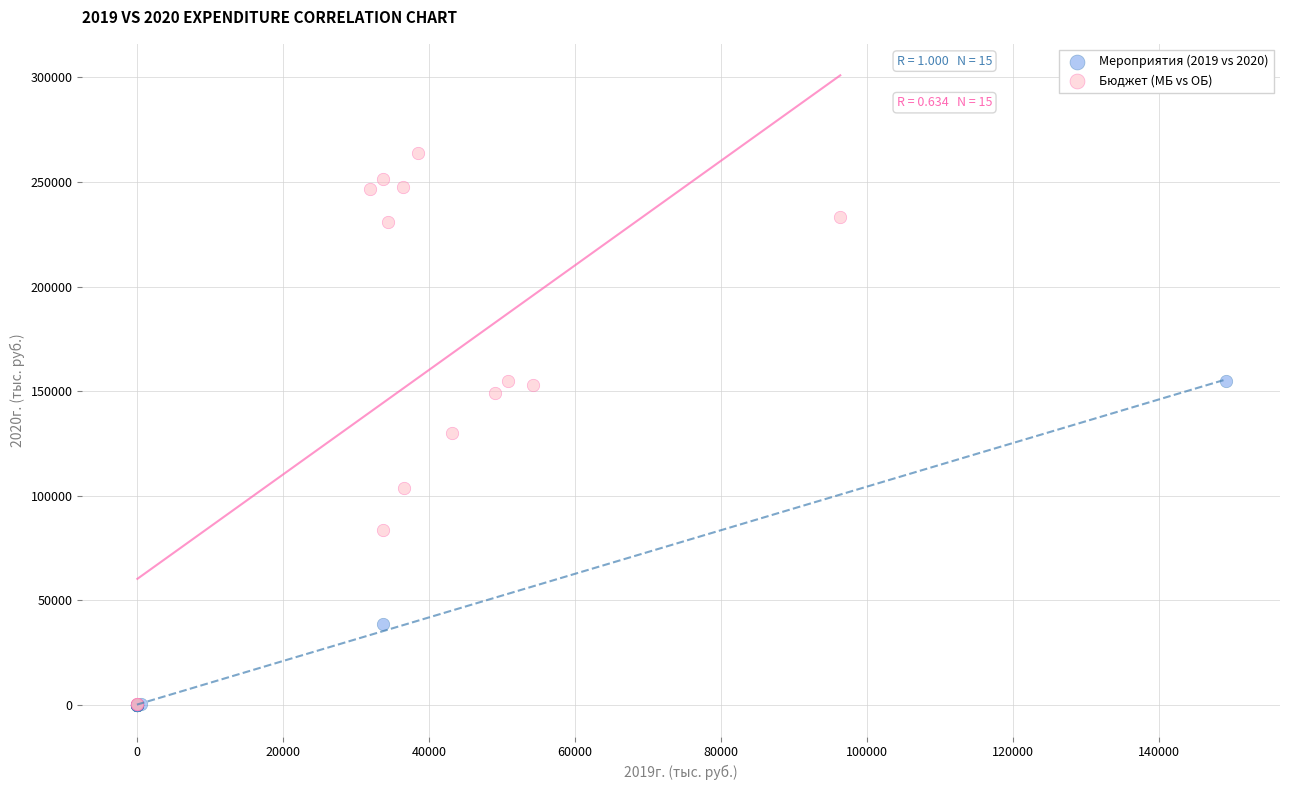

Which series reaches the maximum Y coordinate?

Бюджет (МБ vs ОБ)